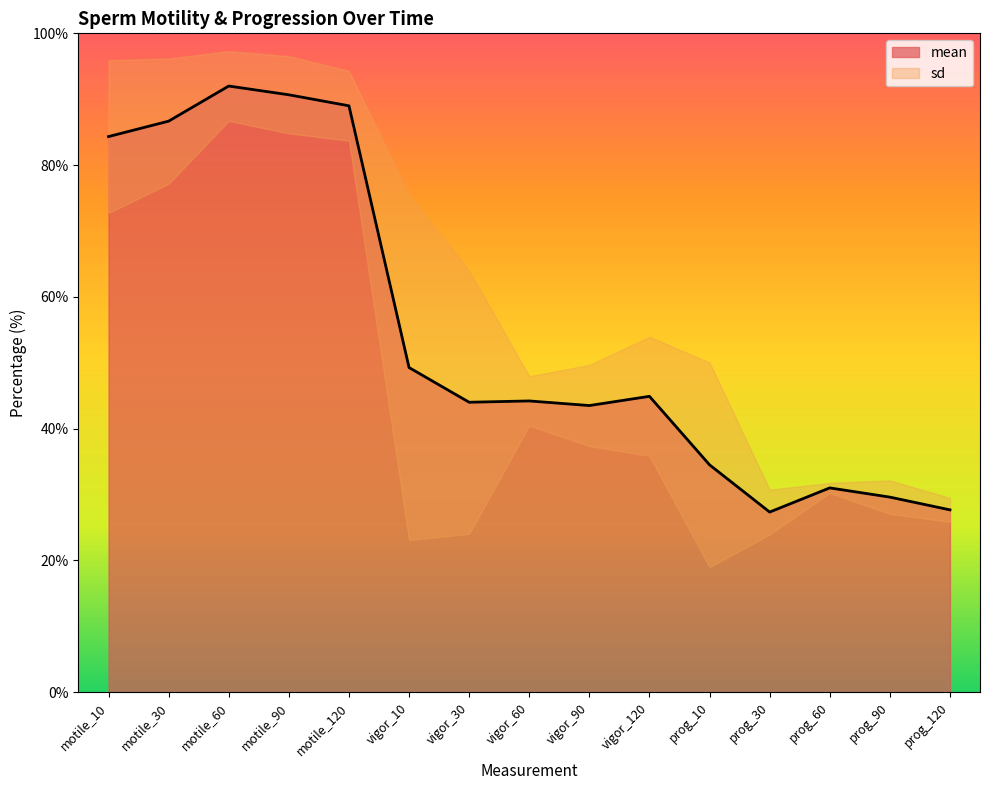

What is the value of the 4th point from the left?

90.7